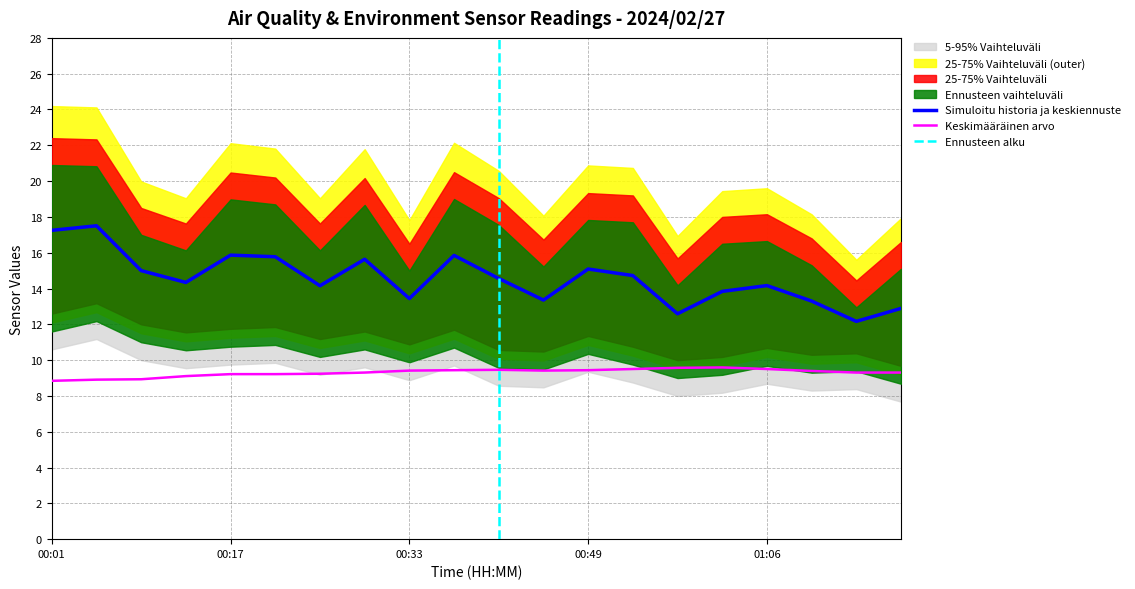

What is the label of the 14th point from the right?

00:25